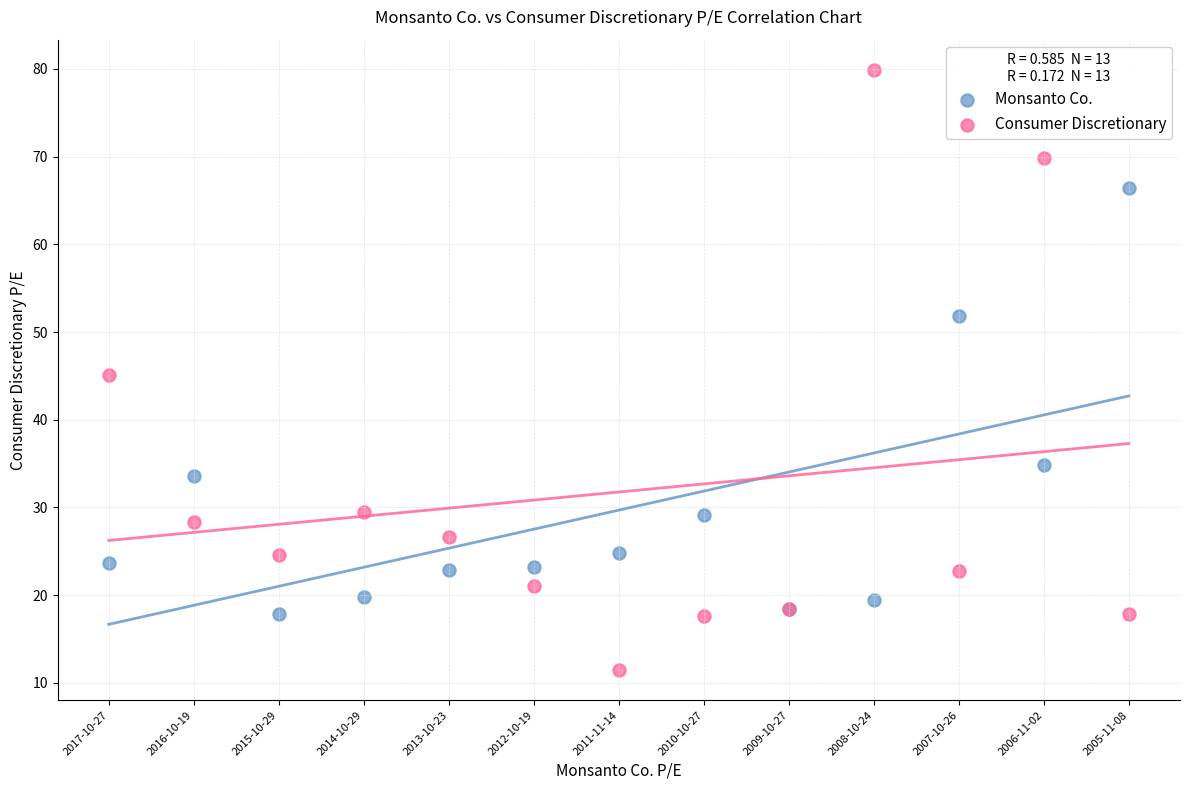

Which series reaches the minimum Y coordinate?

Consumer Discretionary